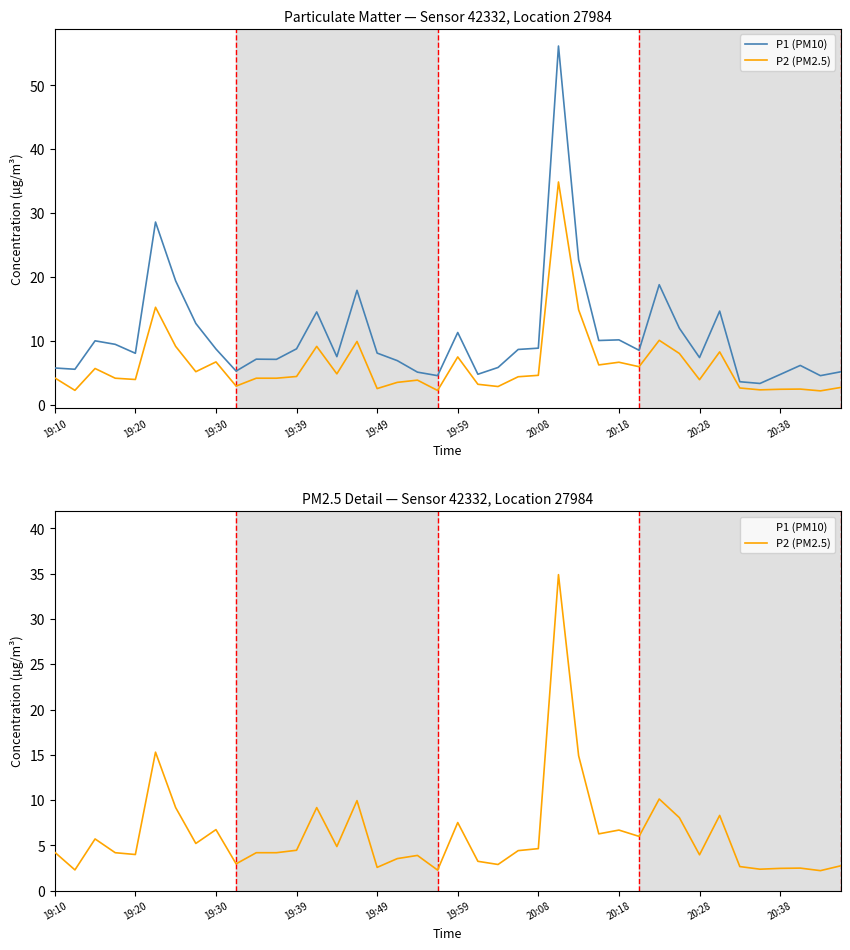

How many lines are shown in the chart?

2